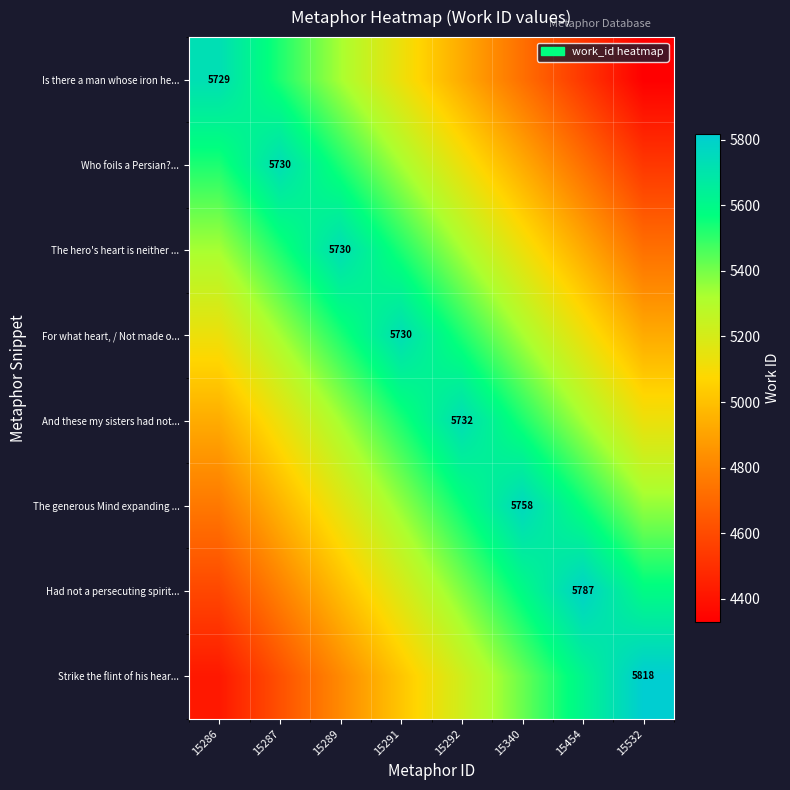

Which label corresponds to the smallest value in the chart?

15532